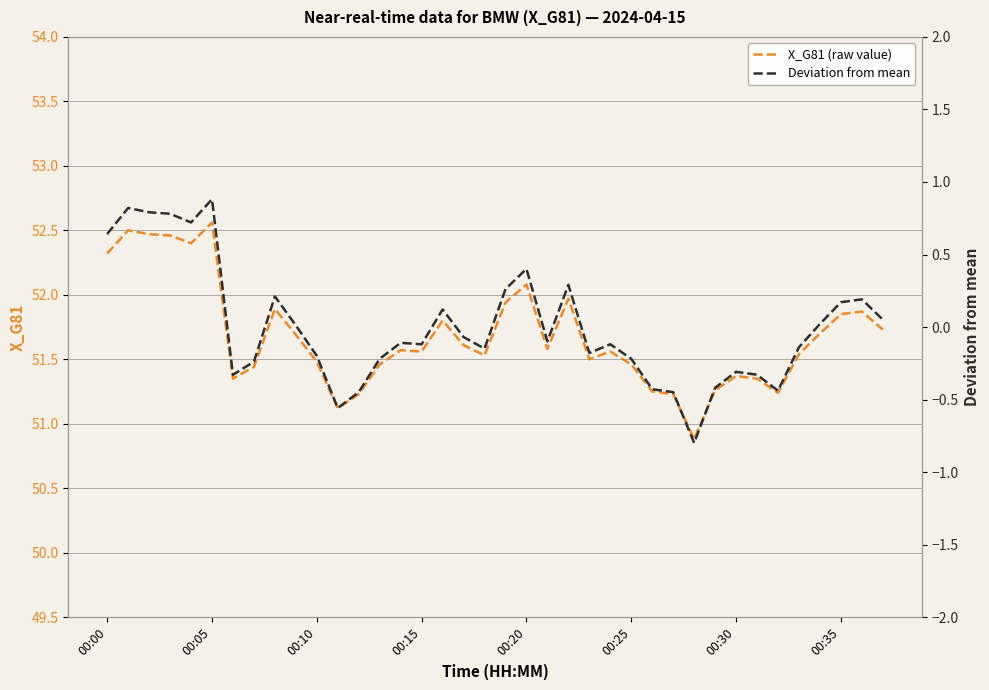

Which series has the largest range (max minus min)?

X_G81 (raw value)